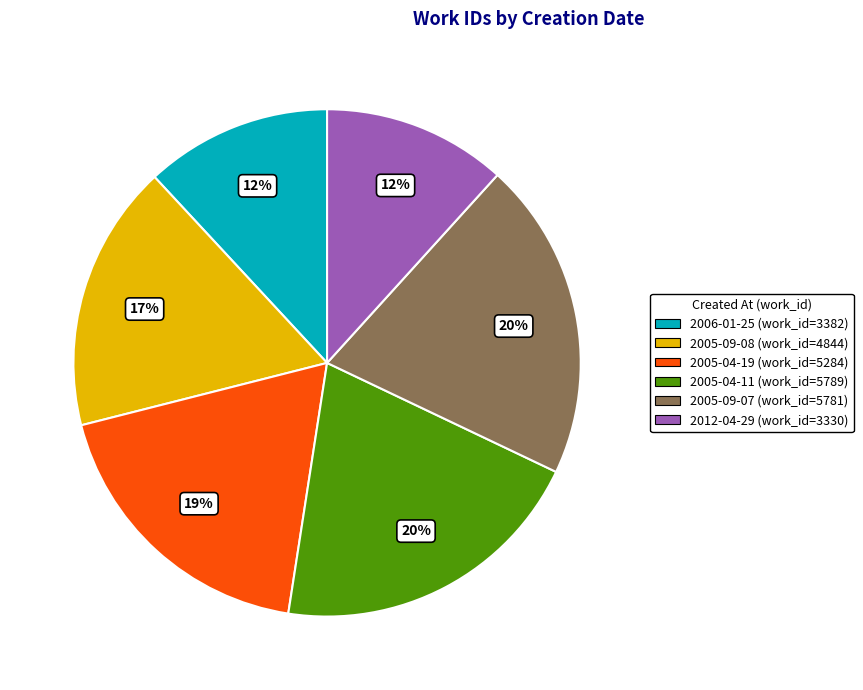

Combined, do 2005-09-07 and 2012-04-29 account for over 50%?

No